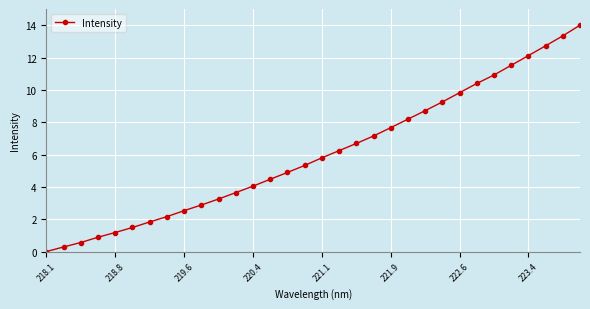

How many values are below 5?

15